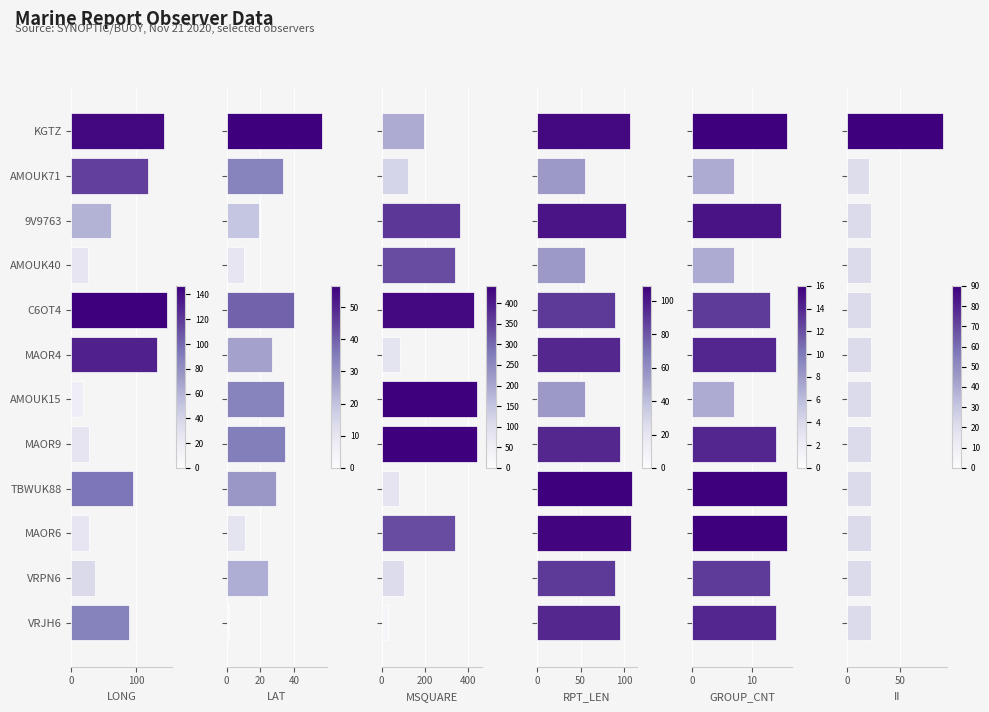

Which series has the largest total across all categories?

MSQUARE